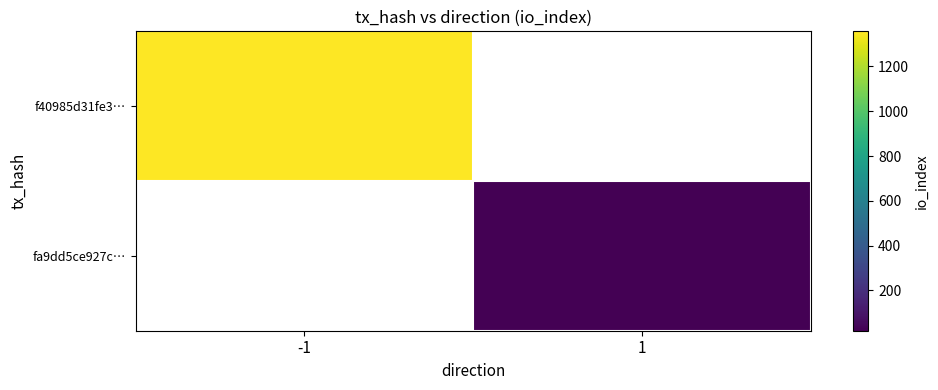

Which category has the lowest value in the f40985d31fe3… series?

-1